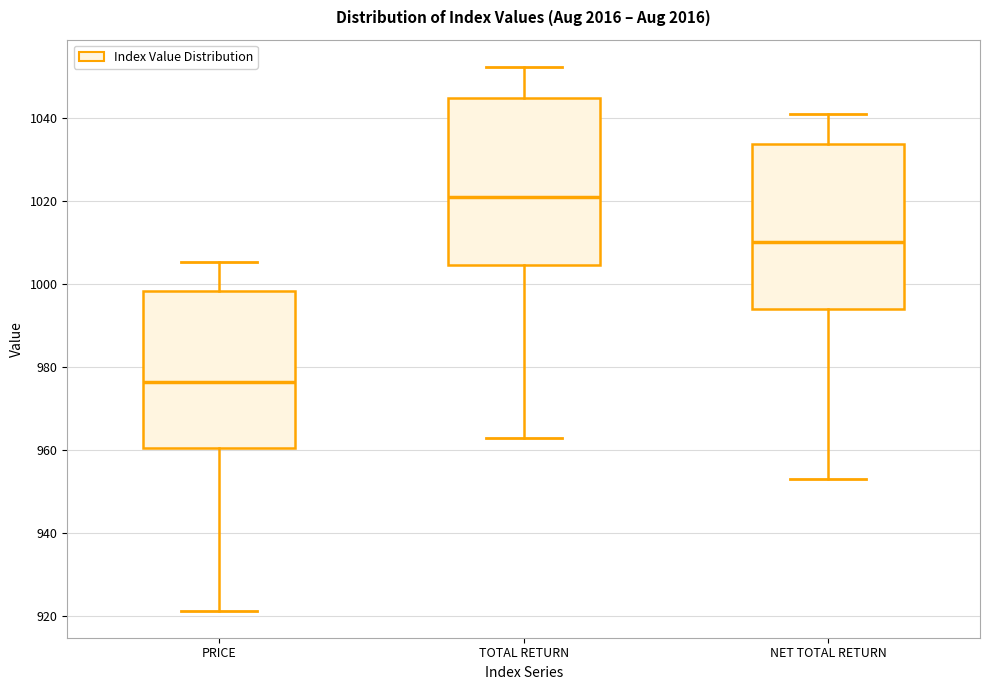

Where does the upper whisker of the box for NET TOTAL RETURN end on the y-axis? The values are not printed on the chart, so give them approximately, as read against the axis.

1040